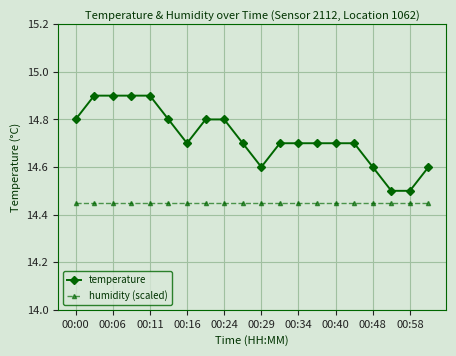

How many distinct data groups are displayed?

2